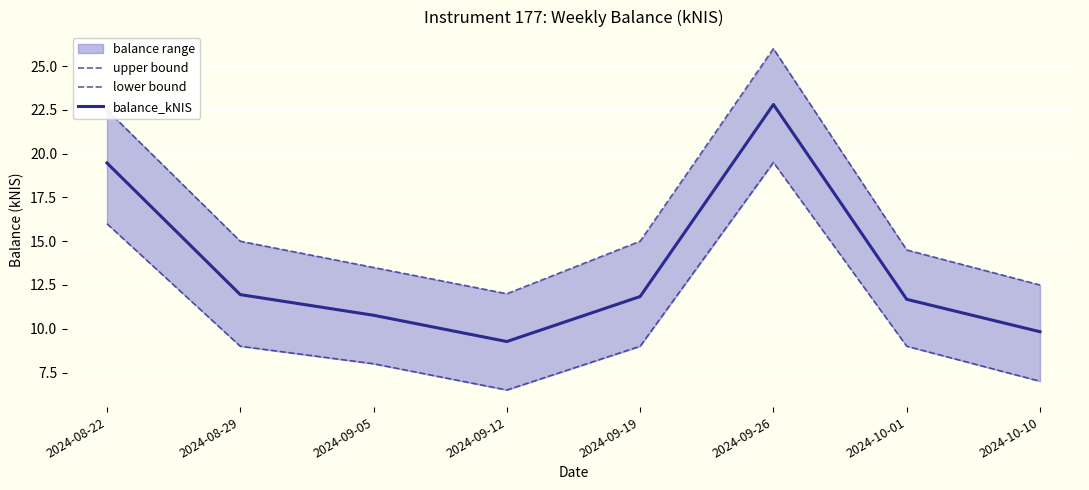

Where is the first local maximum for balance_kNIS?

2024-09-26